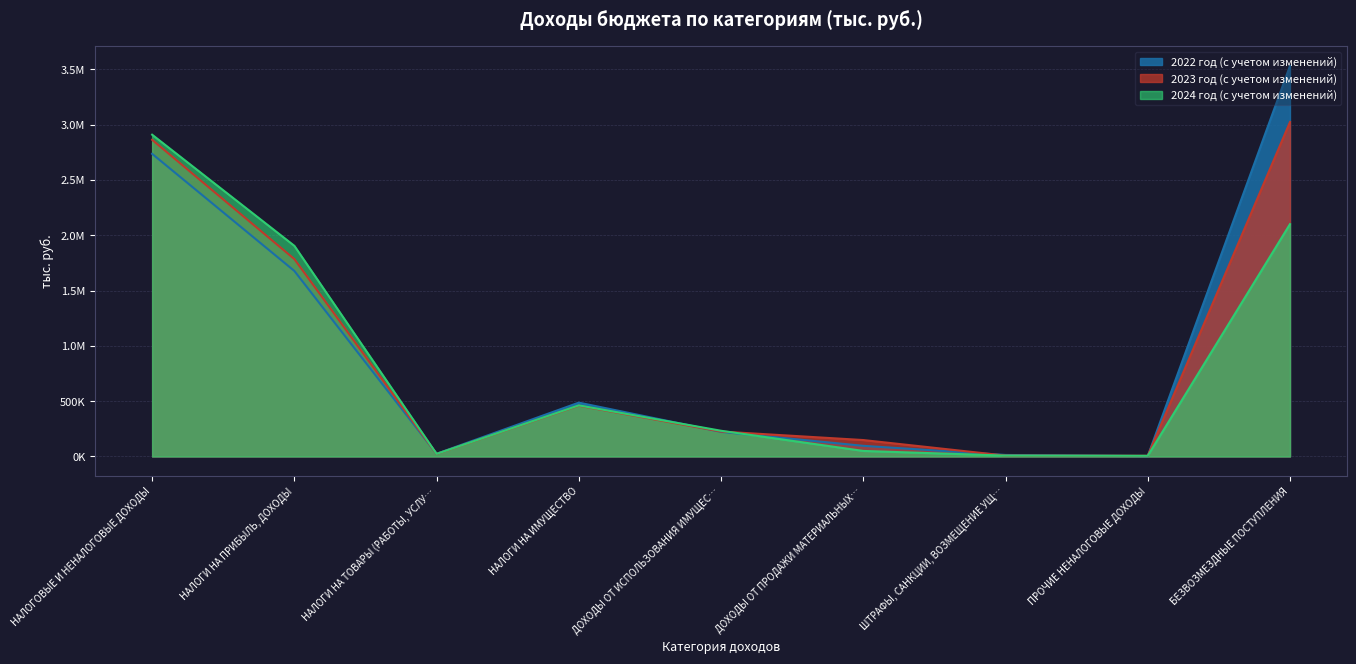

How many values in the 2022 год (с учетом изменений) series are below 222355?

4